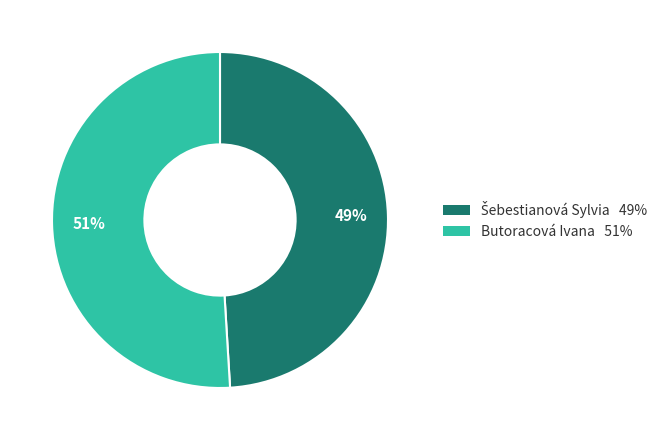

To the nearest percent, what is the difference between the largest and smallest slice percentages?

2%